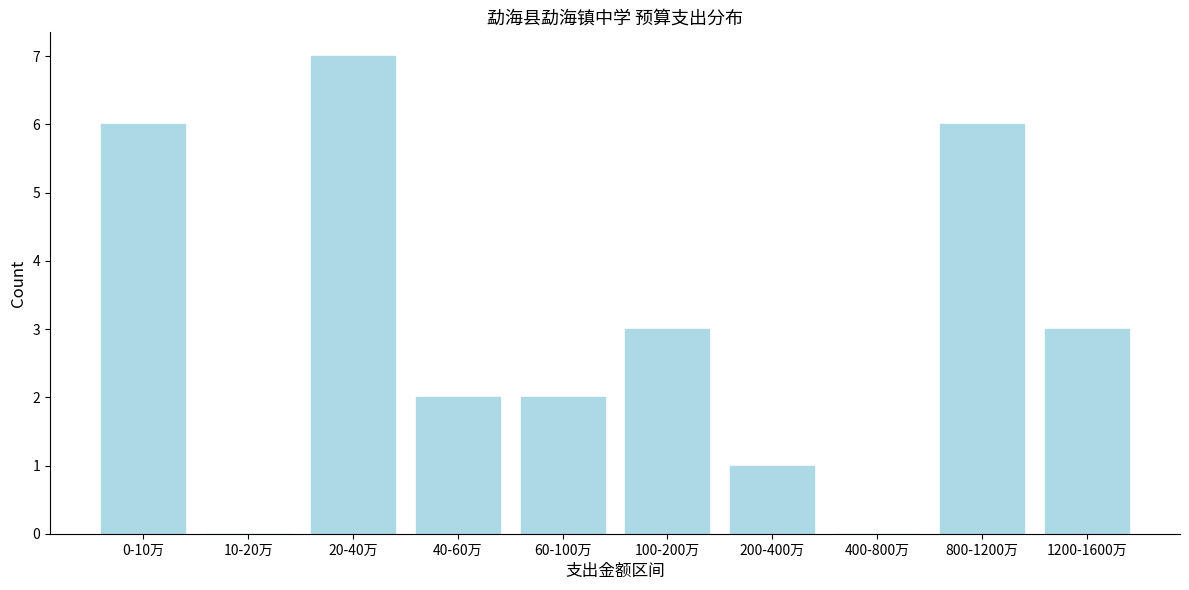

Reading right to left, list all the values displayed in this chart.

1200-1600万=3	800-1200万=6	400-800万=0	200-400万=1	100-200万=3	60-100万=2	40-60万=2	20-40万=7	10-20万=0	0-10万=6